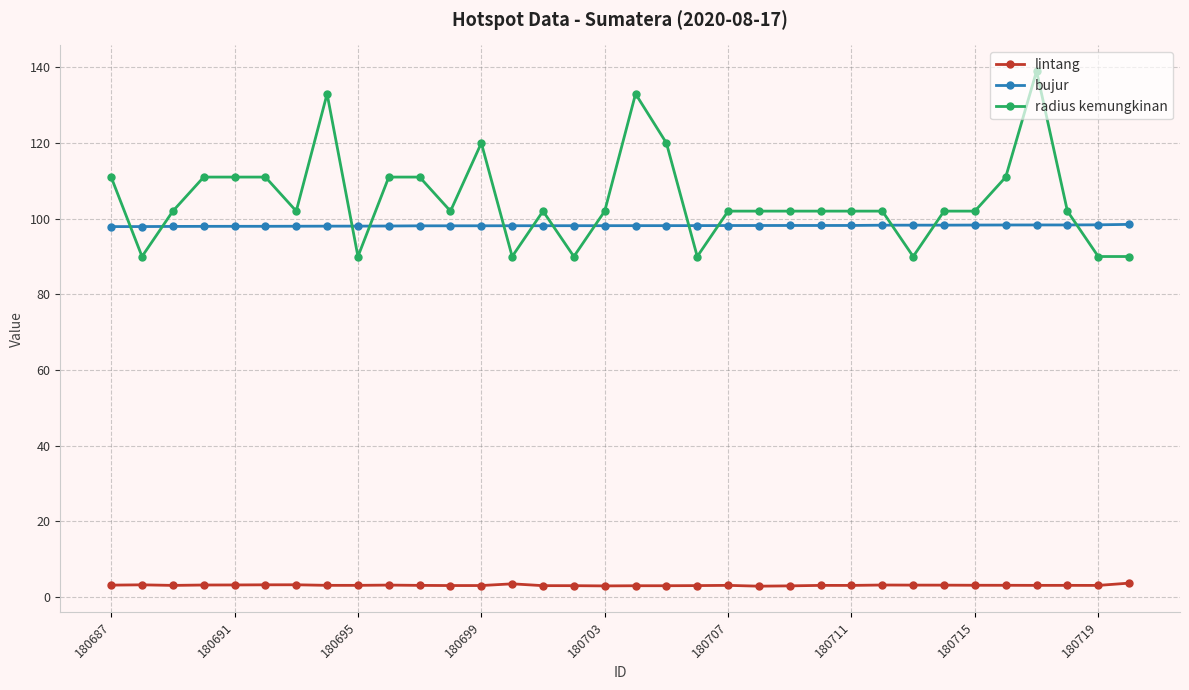

What is the maximum value for lintang?

3.7